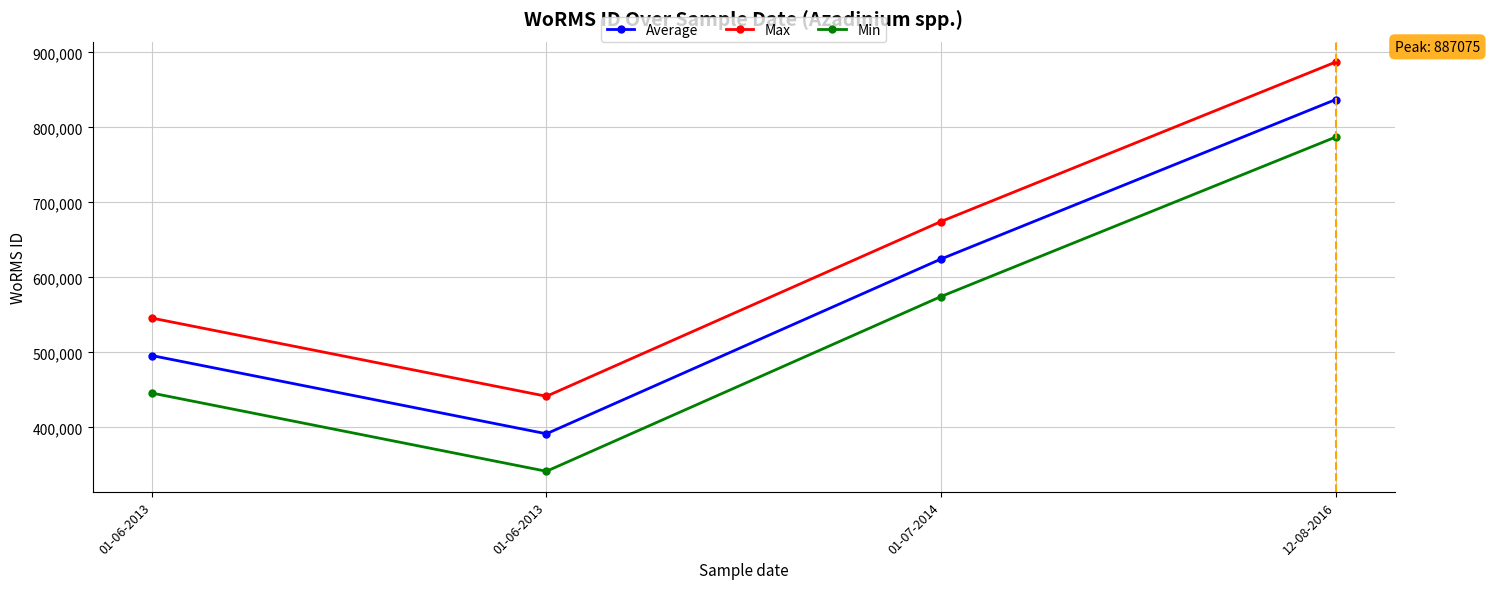

What are all the series names shown in the legend?

Average, Max, Min